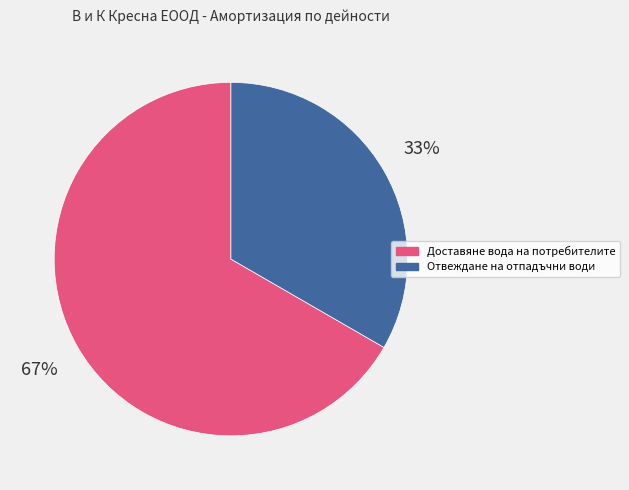

Which slice represents more than half of the pie?

Доставяне вода на потребителите